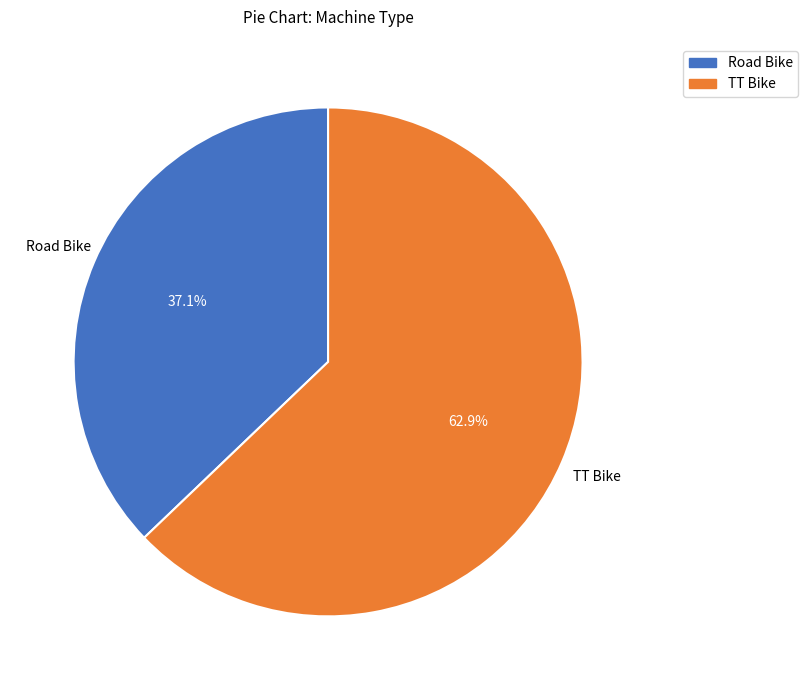

Count the number of slices in the pie.

2